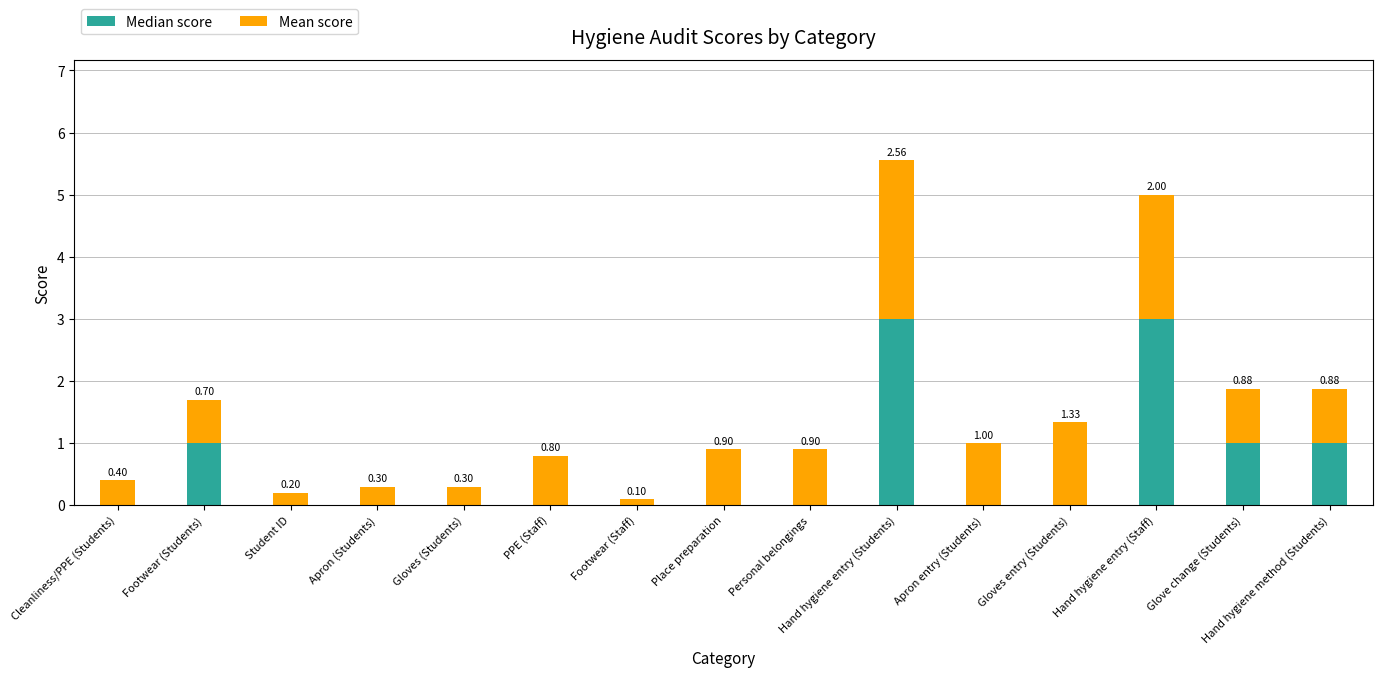

What is the sum of all Median score values?

9.0